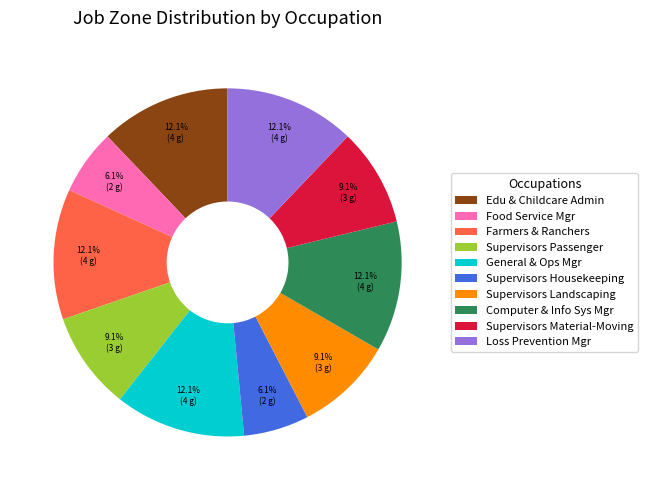

What is the ratio of the value at Supervisors Material-Moving to the value at Supervisors Housekeeping?

1.5